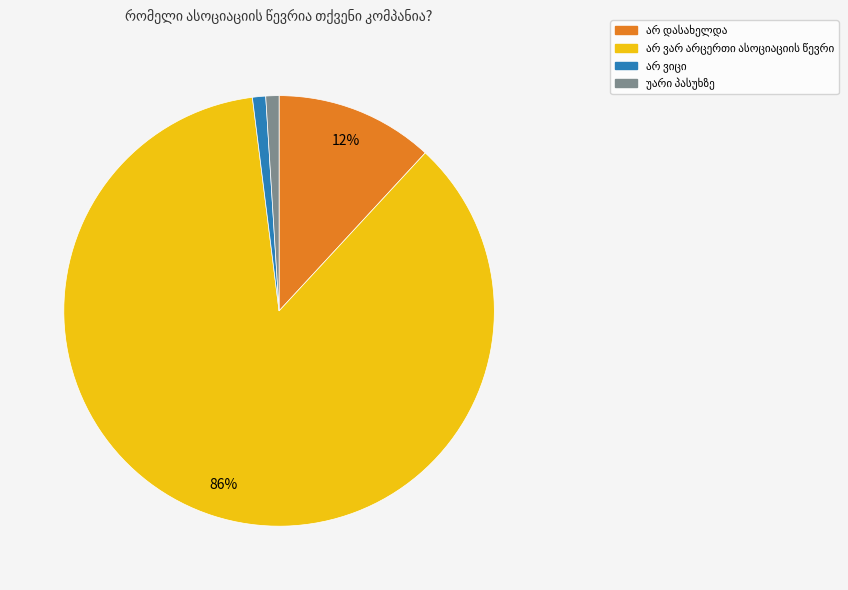

To the nearest percent, what is the average slice percentage?

25%